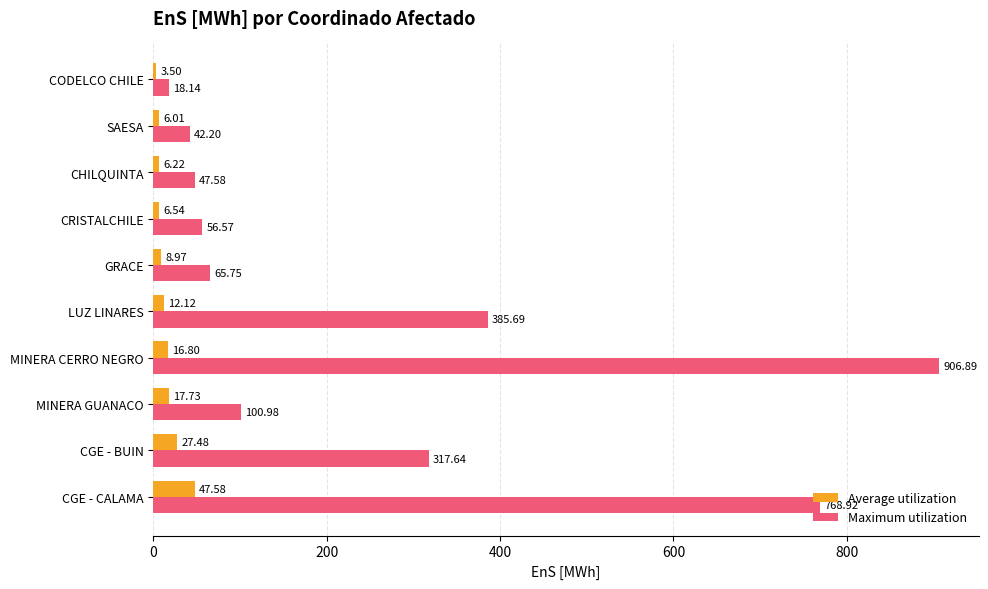

At which category does the chart reach its minimum across all series?

CODELCO CHILE